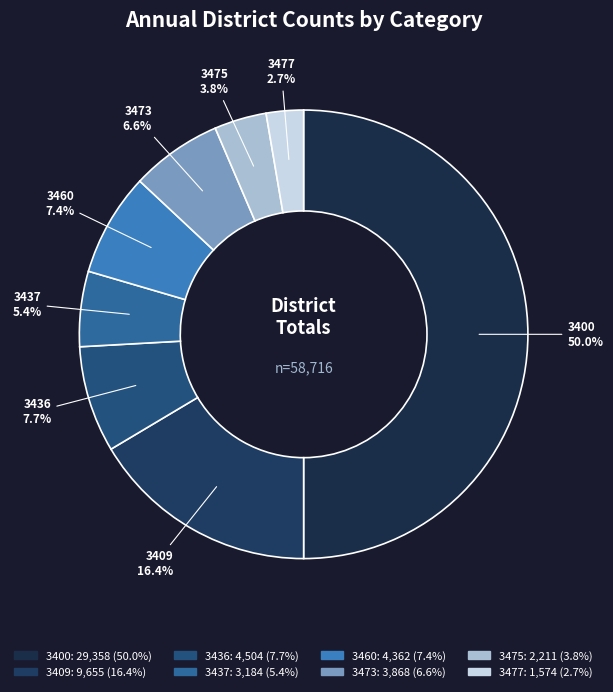

Does 3437 account for over 50% of the chart?

No